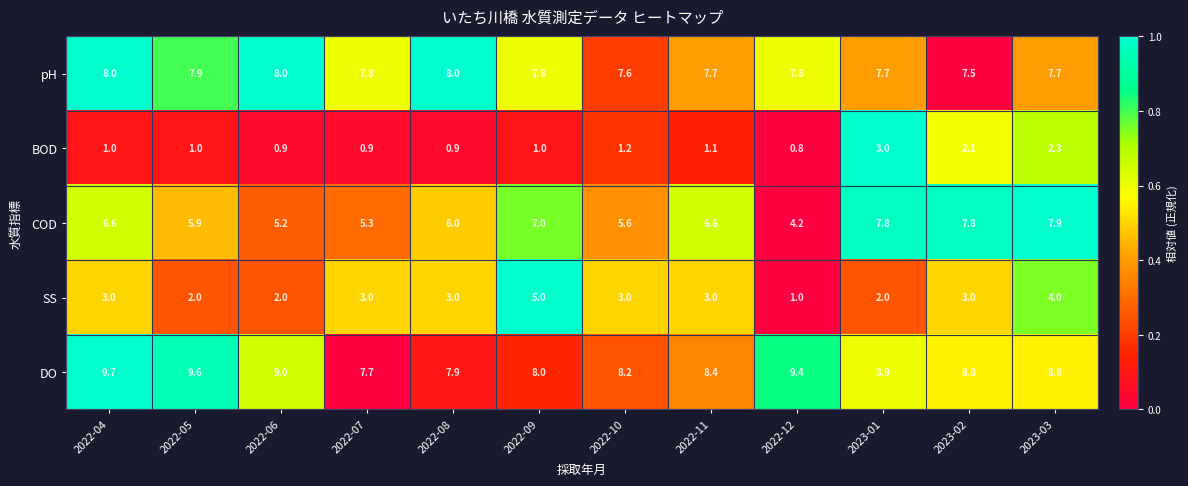

At which category is the sum across all series the highest?

2023-03